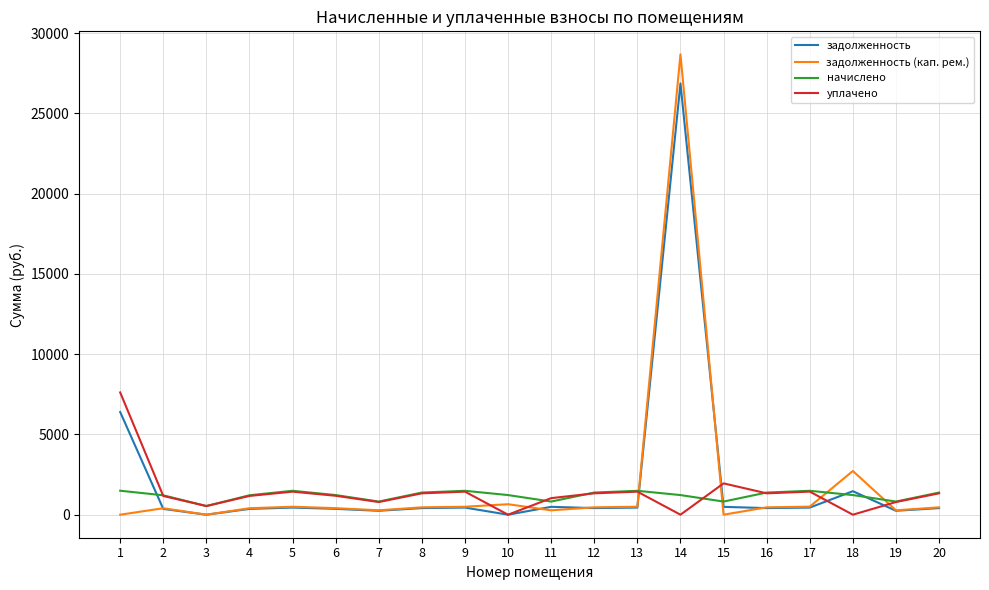

What is the spread (max minus min) of values at 2?

849.3